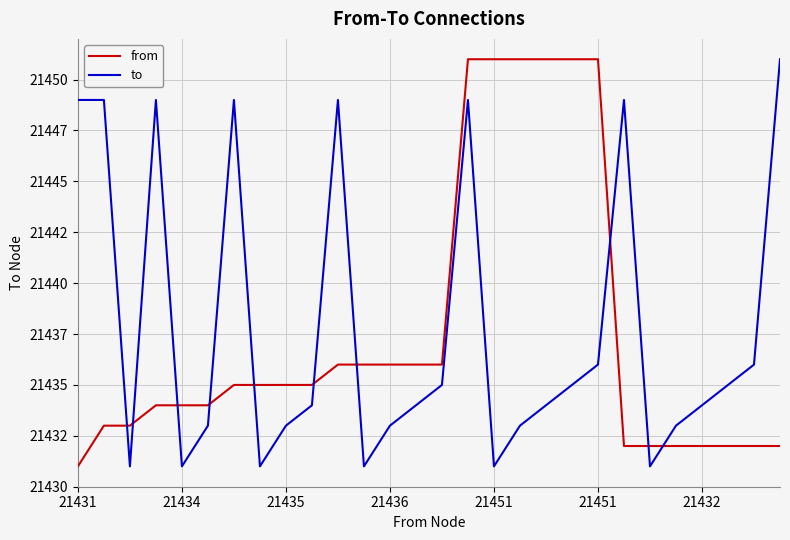

What is the highest value of the to series?

21451